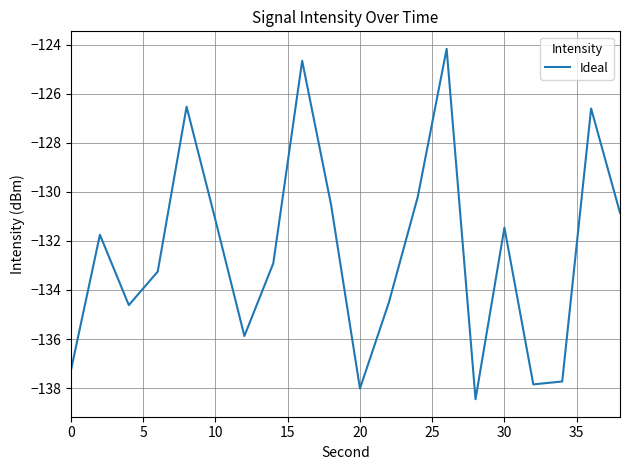

What is the difference between the second highest and minimum values?

13.8